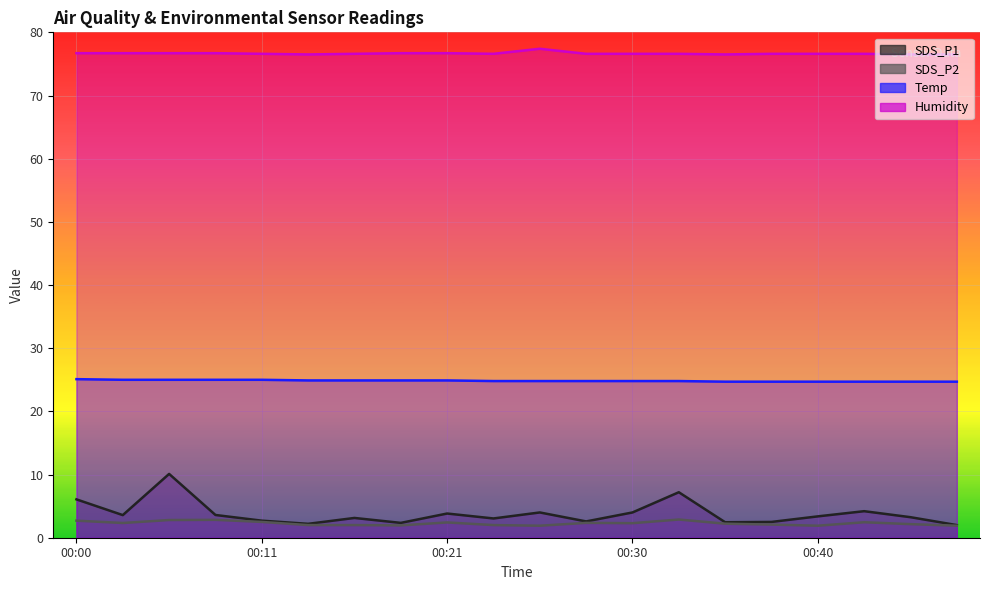

Rank the series by their maximum value, from lowest to highest.

SDS_P2, SDS_P1, Temp, Humidity